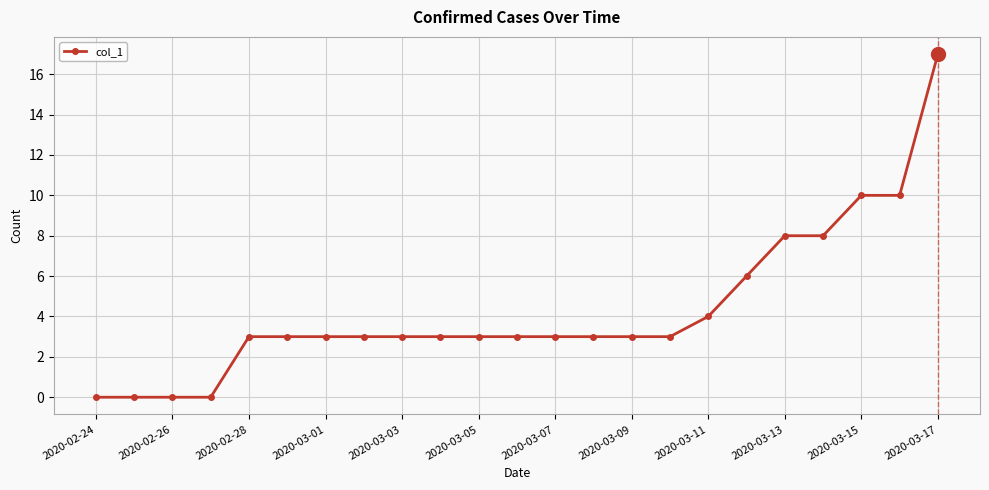

What is the value of the 21st point from the left?

10